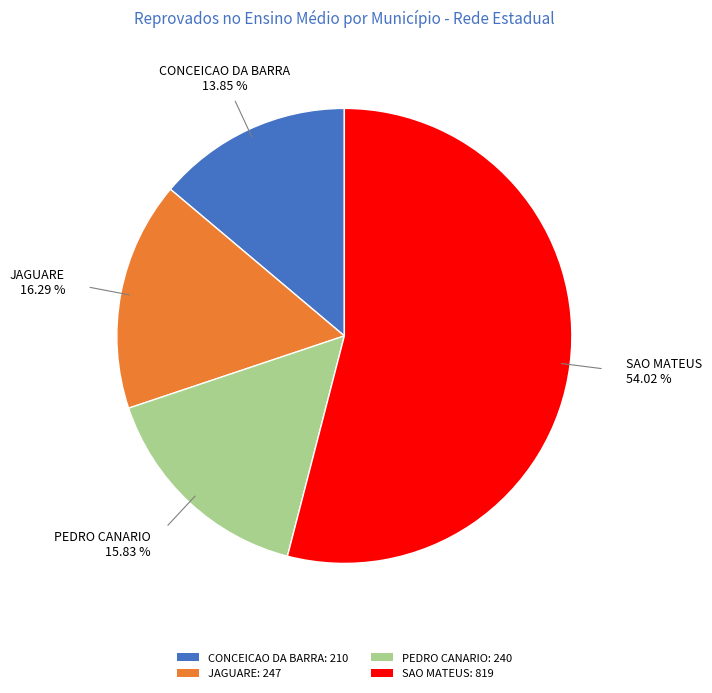

To the nearest percent, what is the combined percentage of JAGUARE and CONCEICAO DA BARRA?

30%